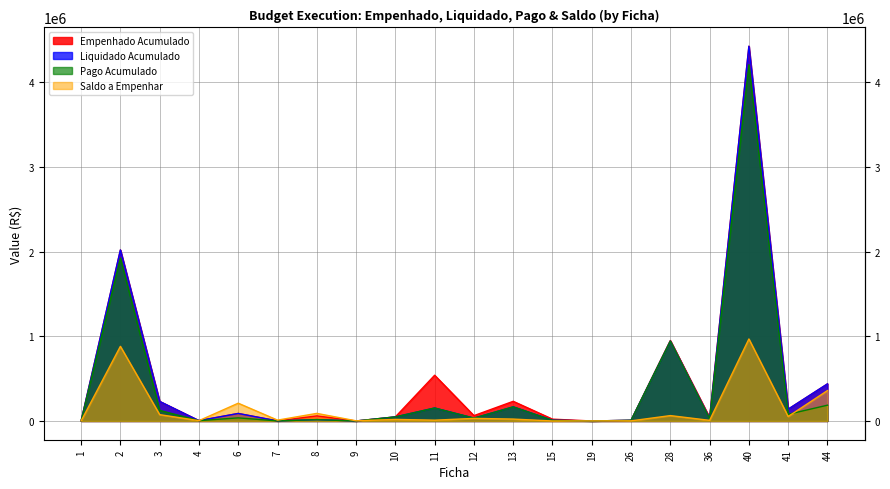

What is the difference between the highest and lowest values at 7?

9350.0